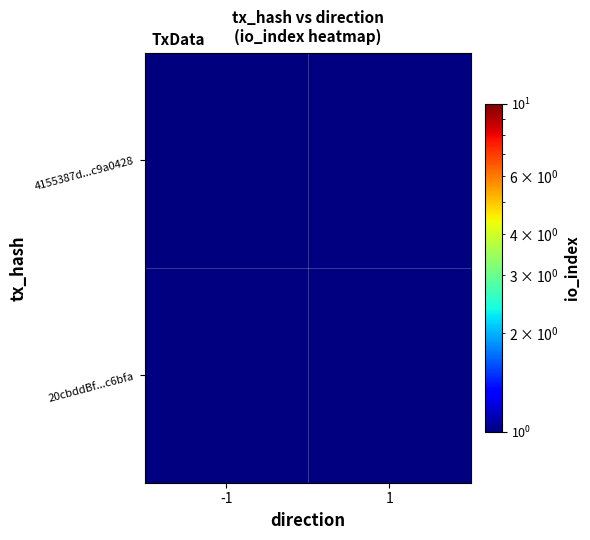

At which category does the chart reach its peak across all series?

-1